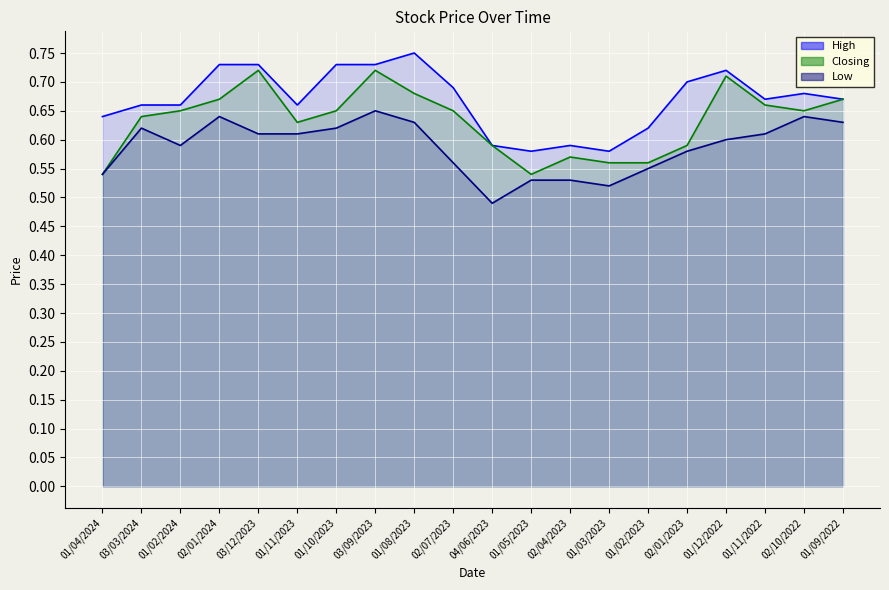

What are all the series names shown in the legend?

High, Closing, Low